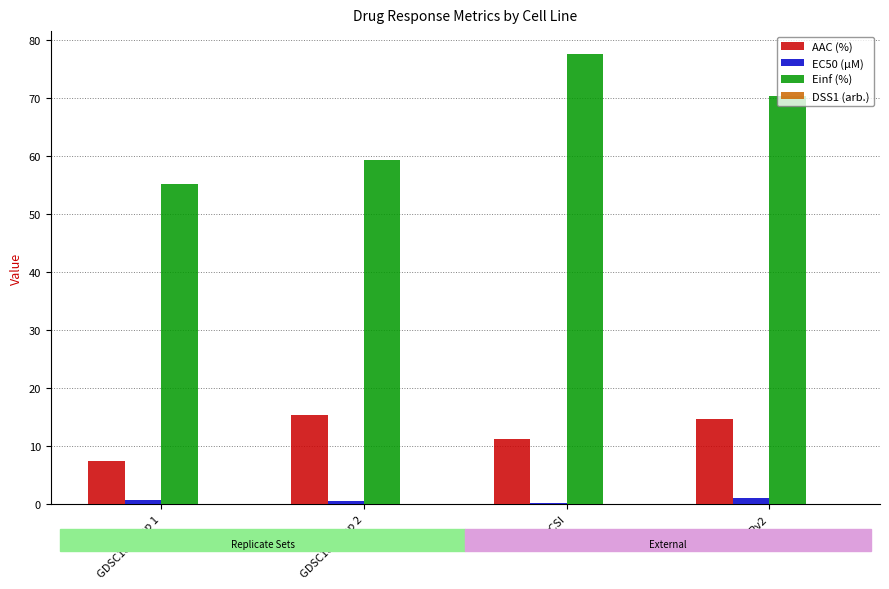

Are the bars horizontal?

No